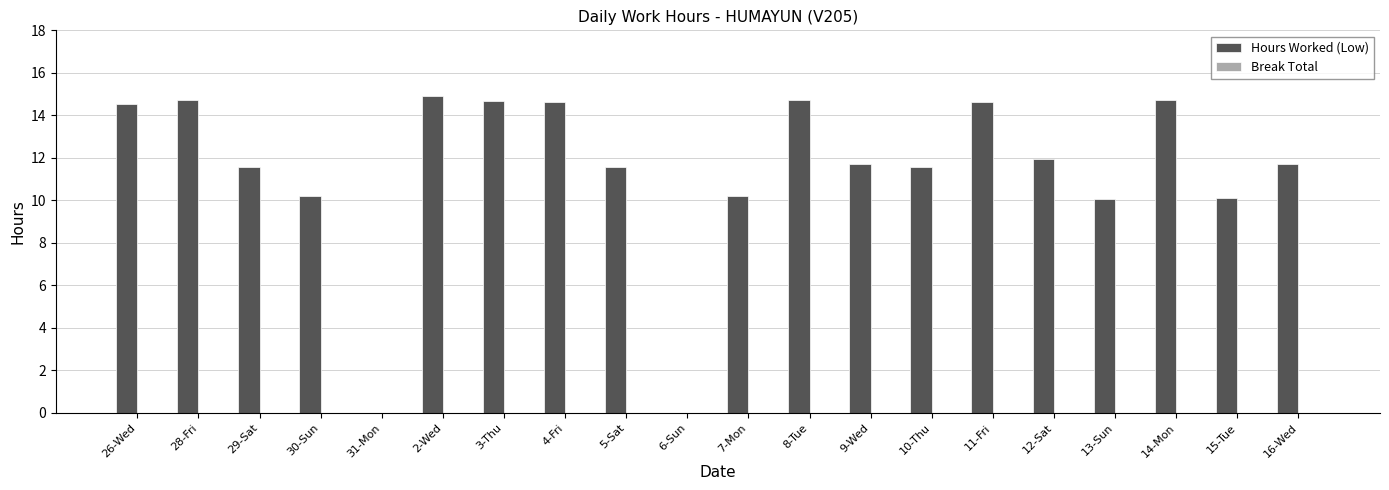

Approximately how many times larger is the value at 29-Sat compared to 10-Thu?

1.0